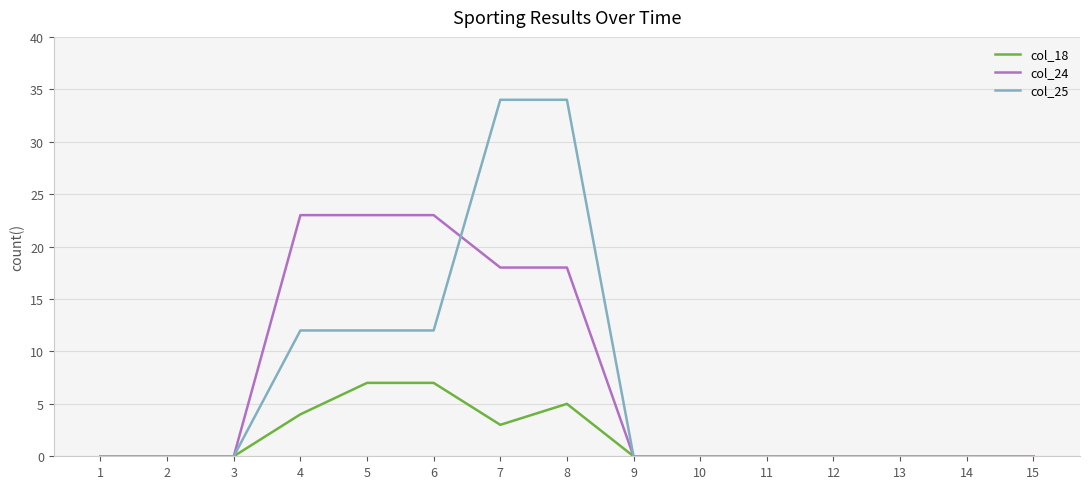

Is it true that col_18 equals 3 at 5?

False